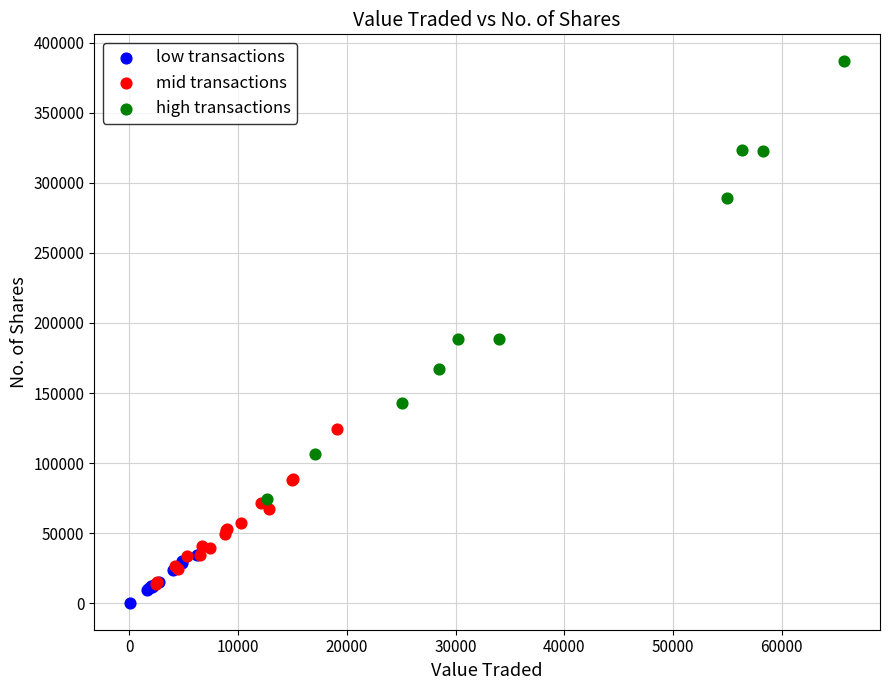

What are all the series names shown in the legend?

low transactions, mid transactions, high transactions